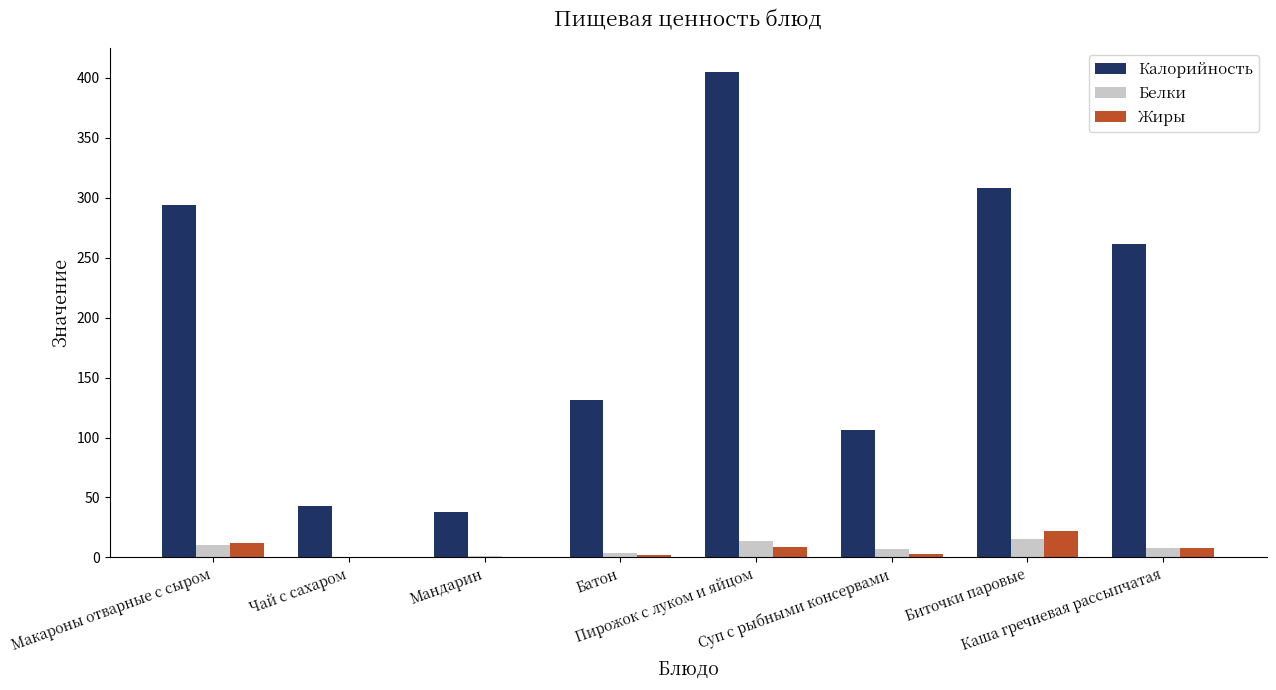

What is the sum of all Белки values?

59.0